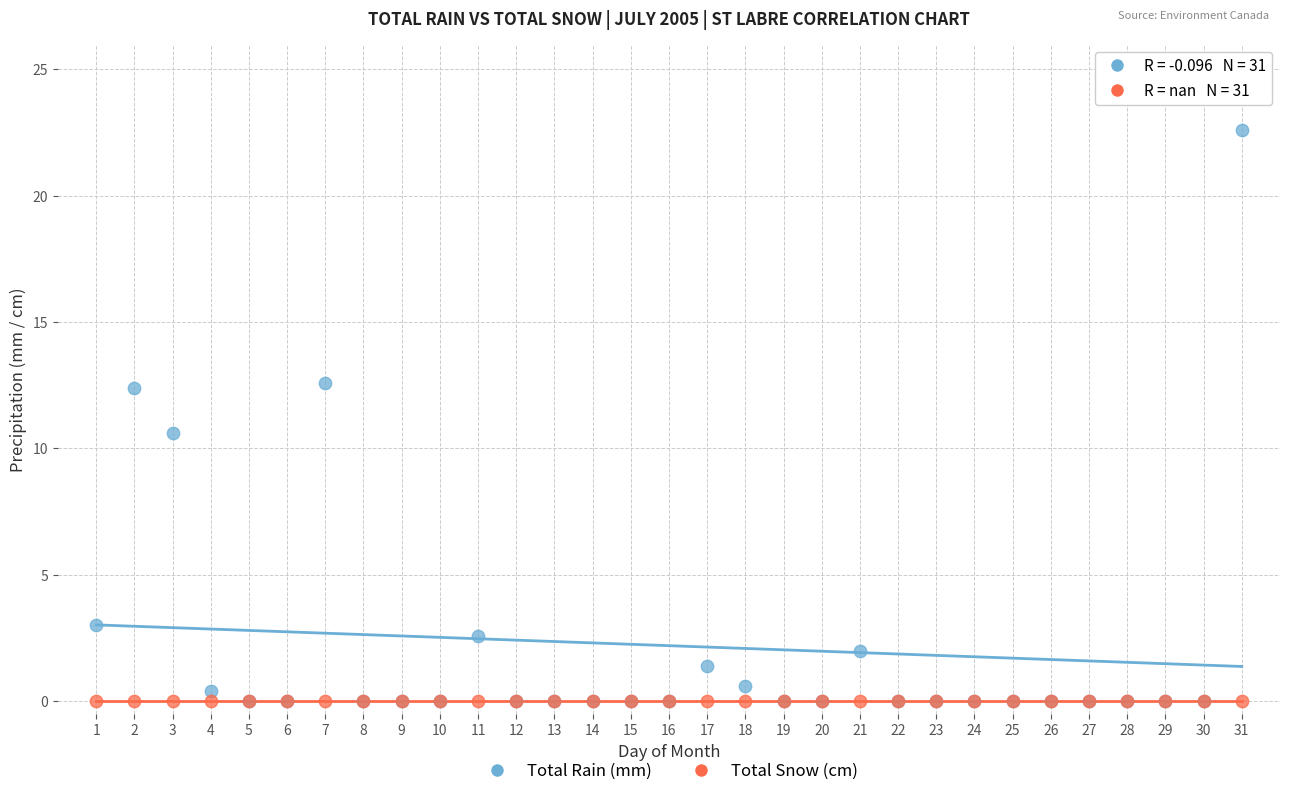

Across all series, what Y value is closest to 11?

10.6